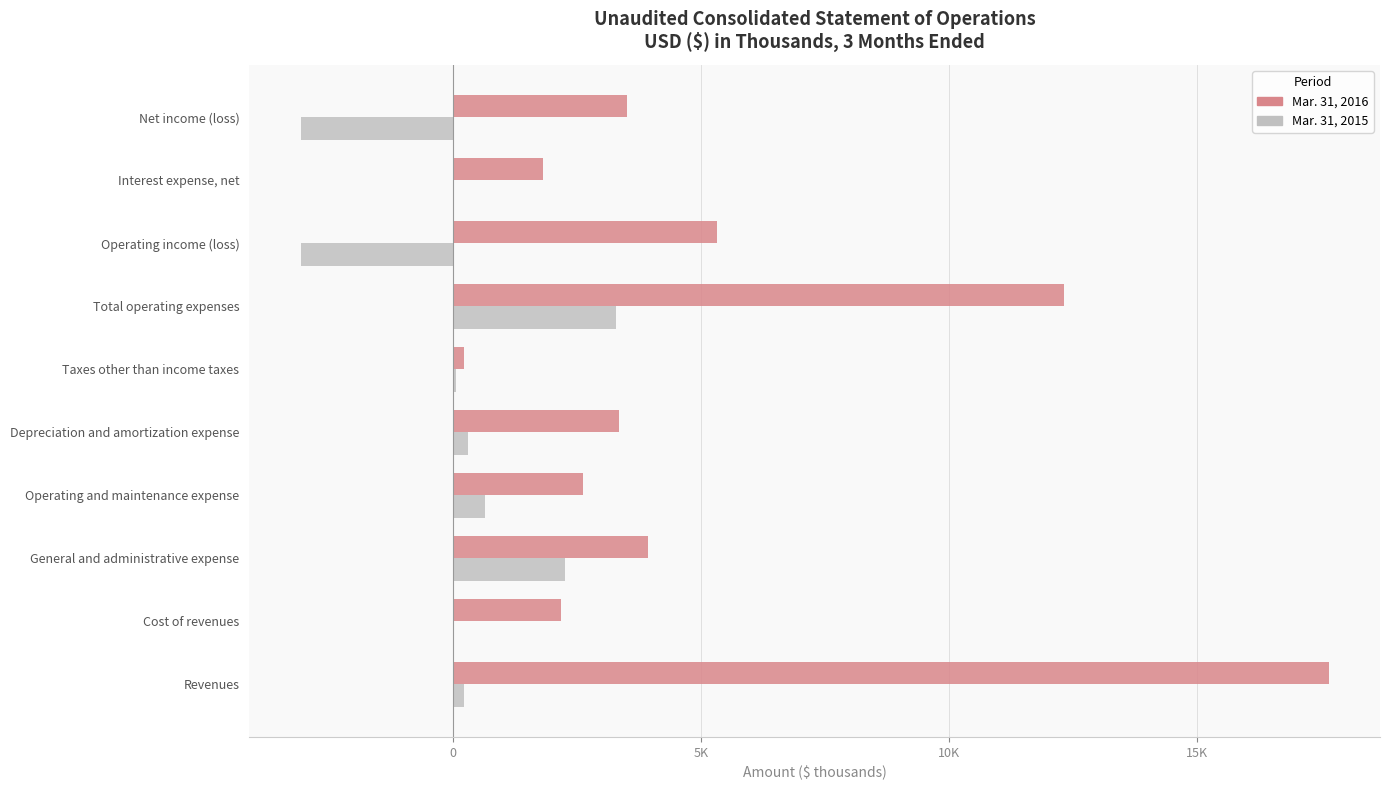

What are all the series names shown in the legend?

Mar. 31, 2016, Mar. 31, 2015